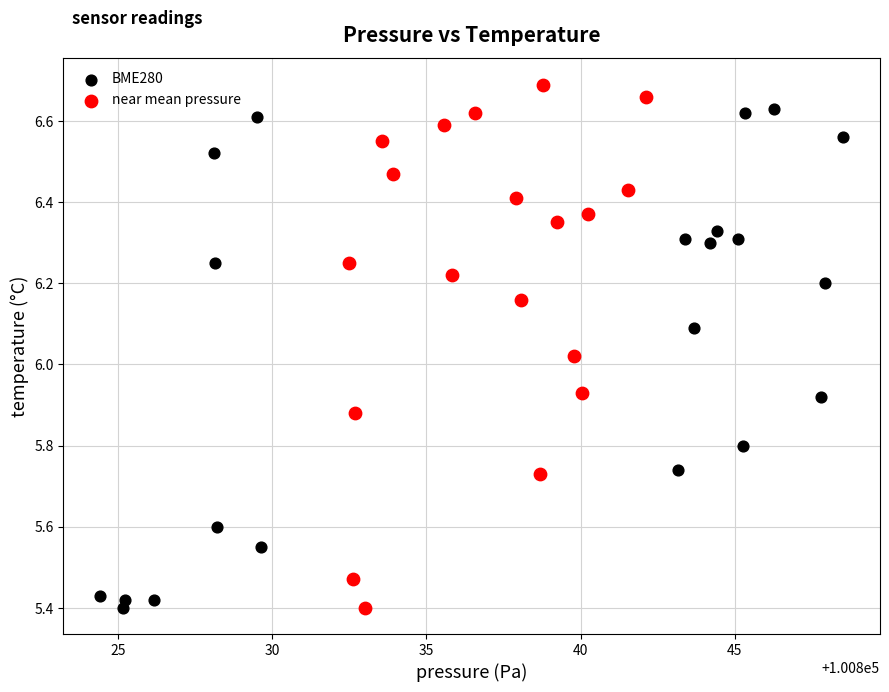

Which series reaches the maximum Y coordinate?

near mean pressure